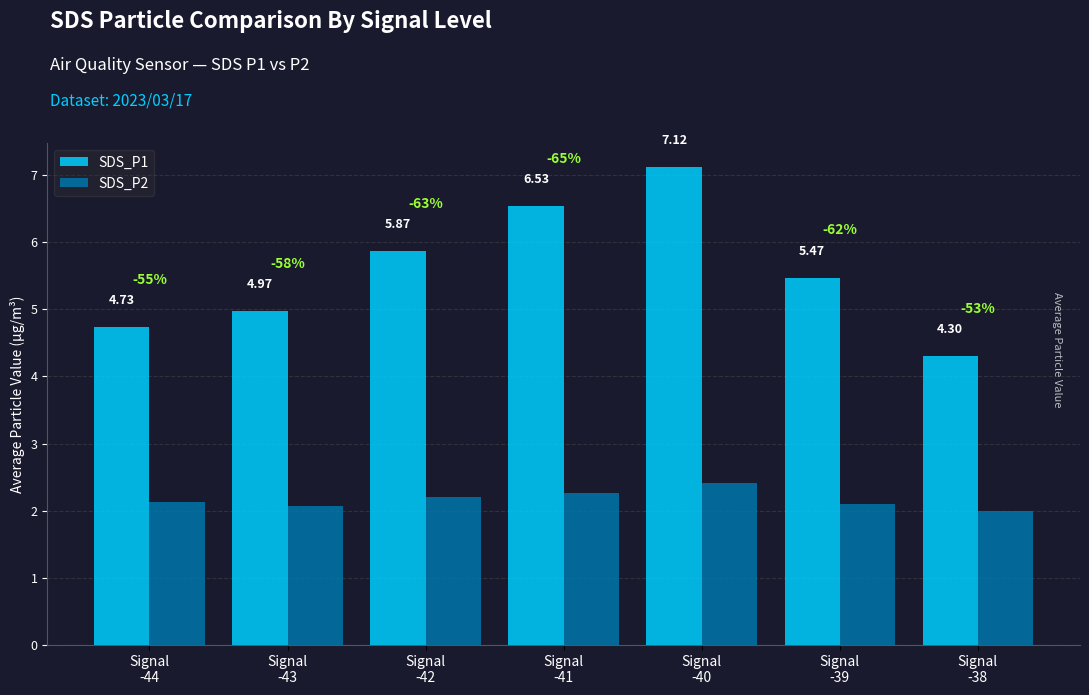

What is the sum of the SDS_P1 values at Signal
-38 and Signal
-39?

9.8